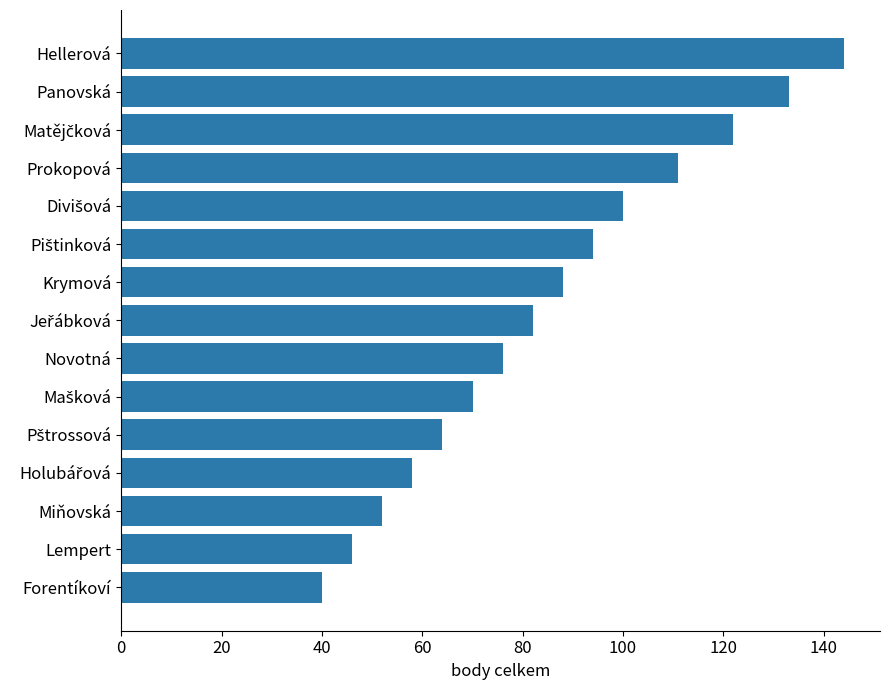

Is it true that the value at Panovská is 77?

False